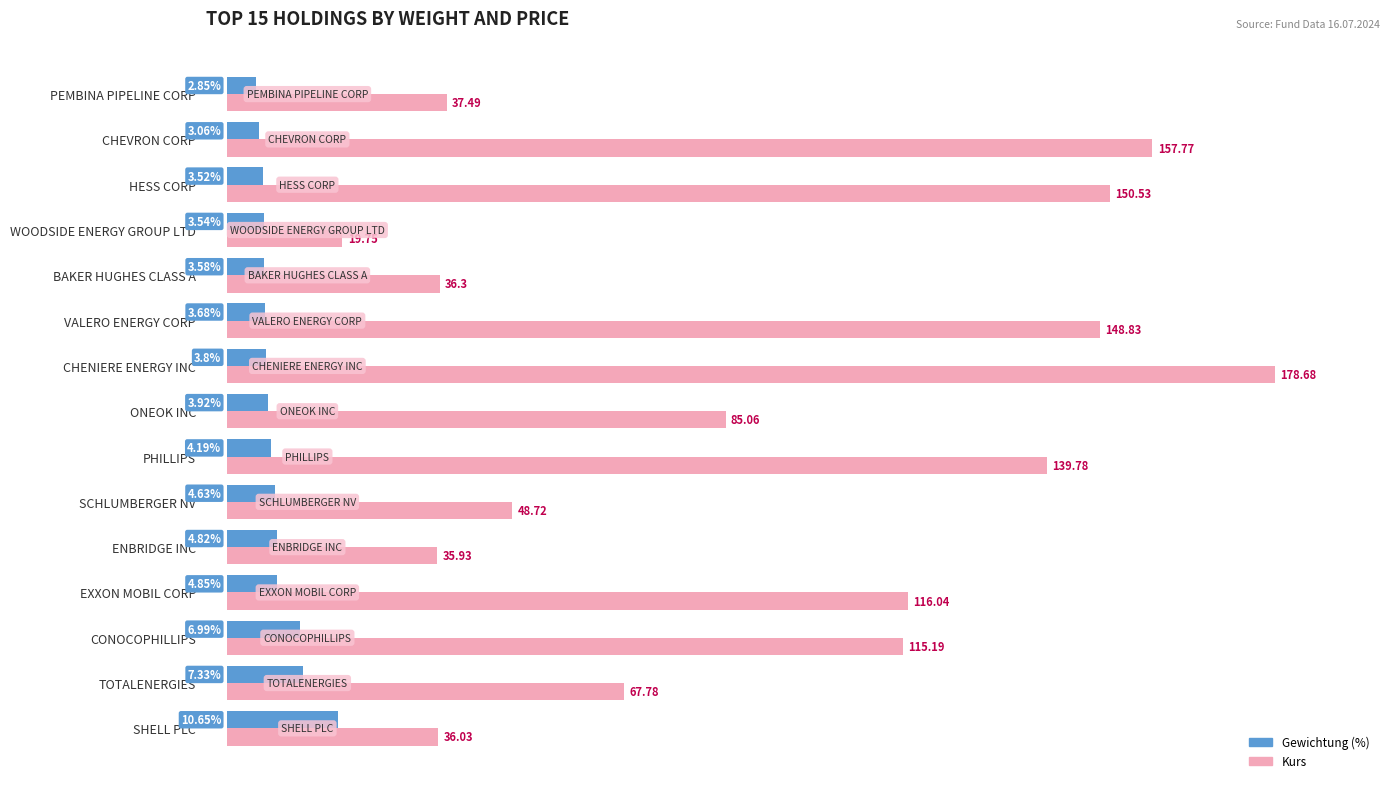

At which category is the sum across all series the highest?

CHENIERE ENERGY INC